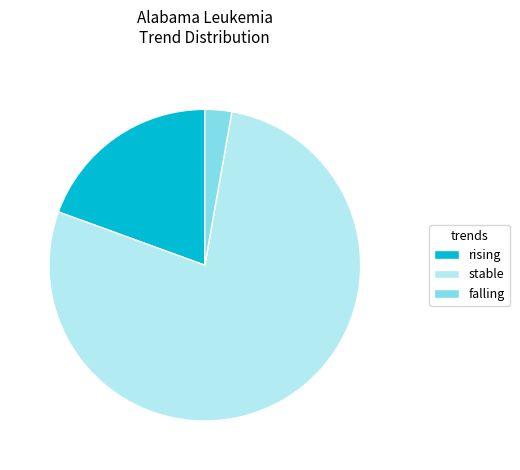

Do rising and stable together represent more than half of the pie?

Yes